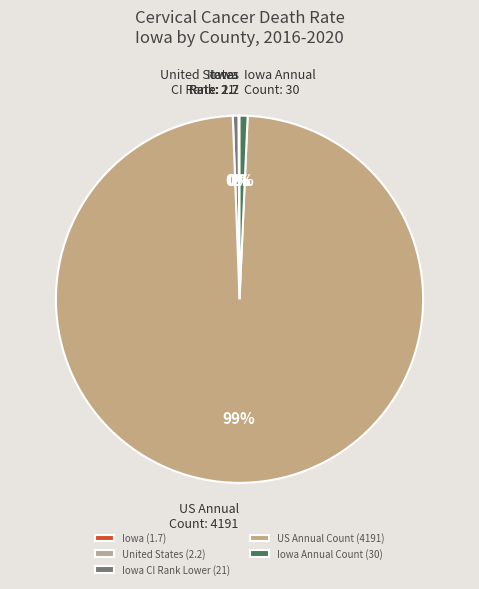

Is it true that Iowa CI Rank Lower (21) is 0% of the pie?

True